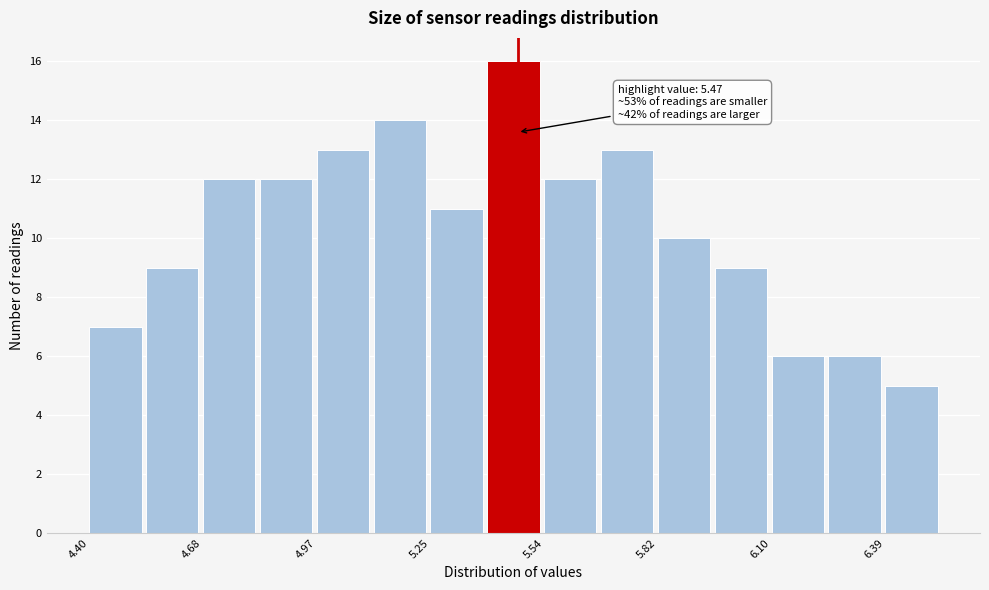

Read against the x-axis, roughly where is the centre of the tallest bar?

5.45